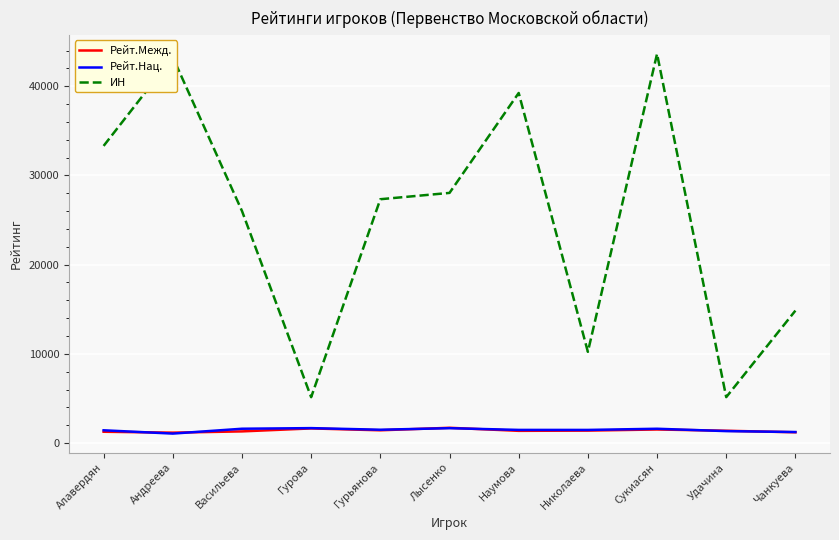

Is this an area chart (filled region under the line)?

No